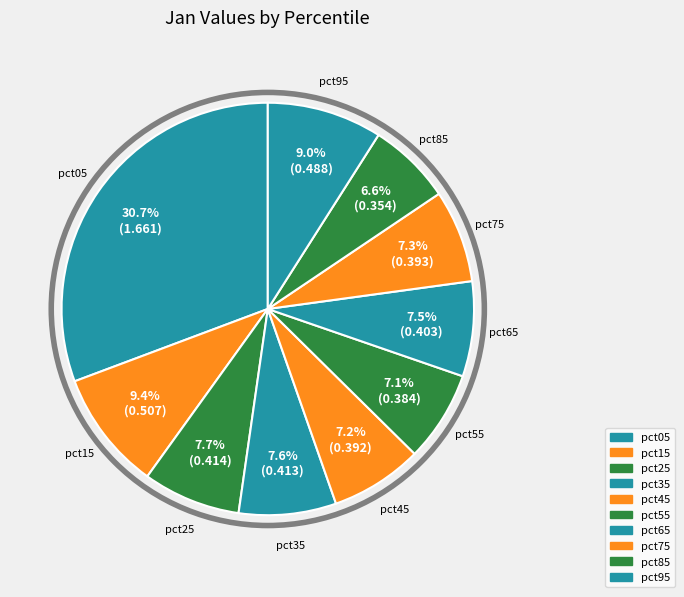

Count the number of slices in the pie.

10